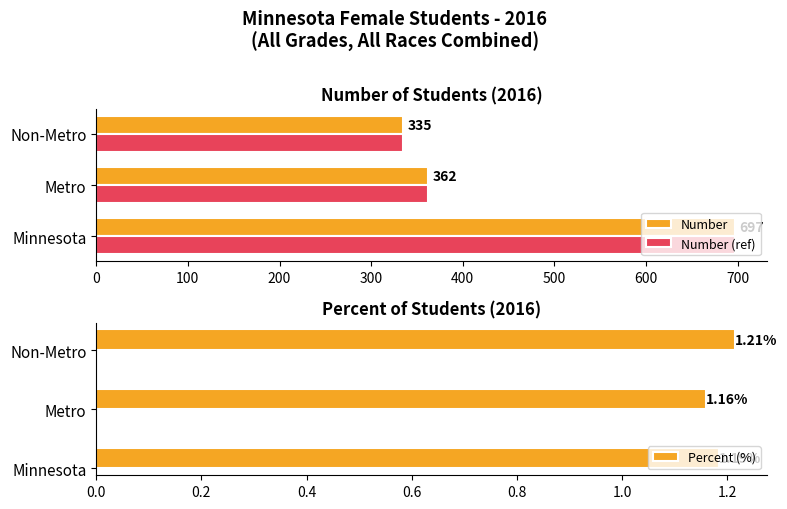

Reading left to right, what are all the values shown in this chart?

Number: 697.0	362.0	335.0
Number (ref): 697.0	362.0	335.0
Percent (%): 1.2	1.2	1.2